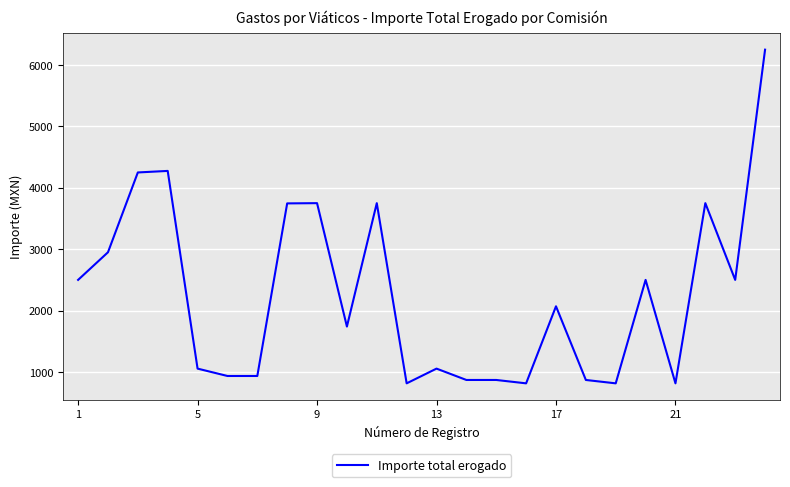

What is the minimum value shown in the chart?

815